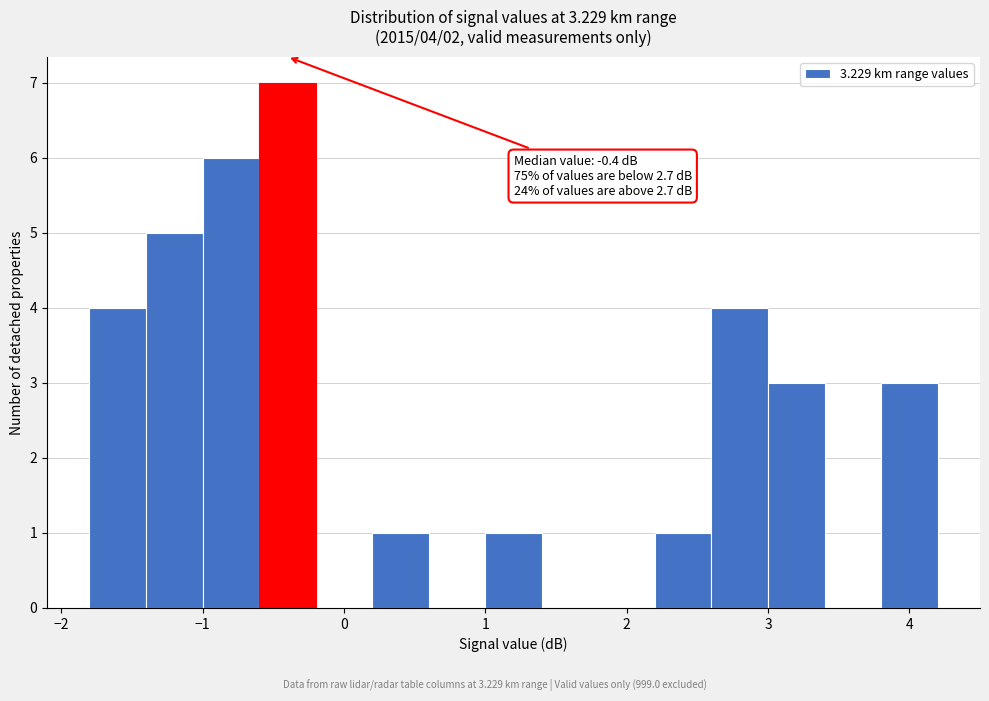

Over which range of the x-axis is the bar tallest?

-0.6 to -0.2